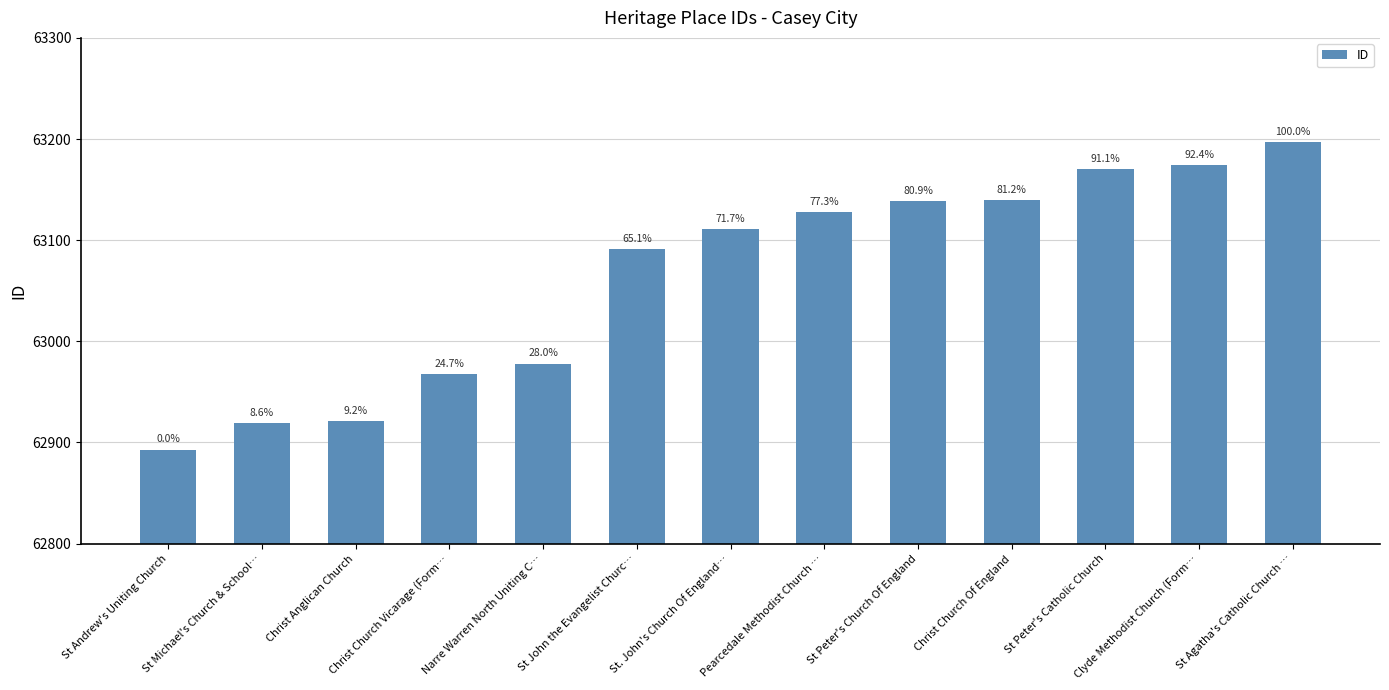

Does the chart contain any negative values?

No